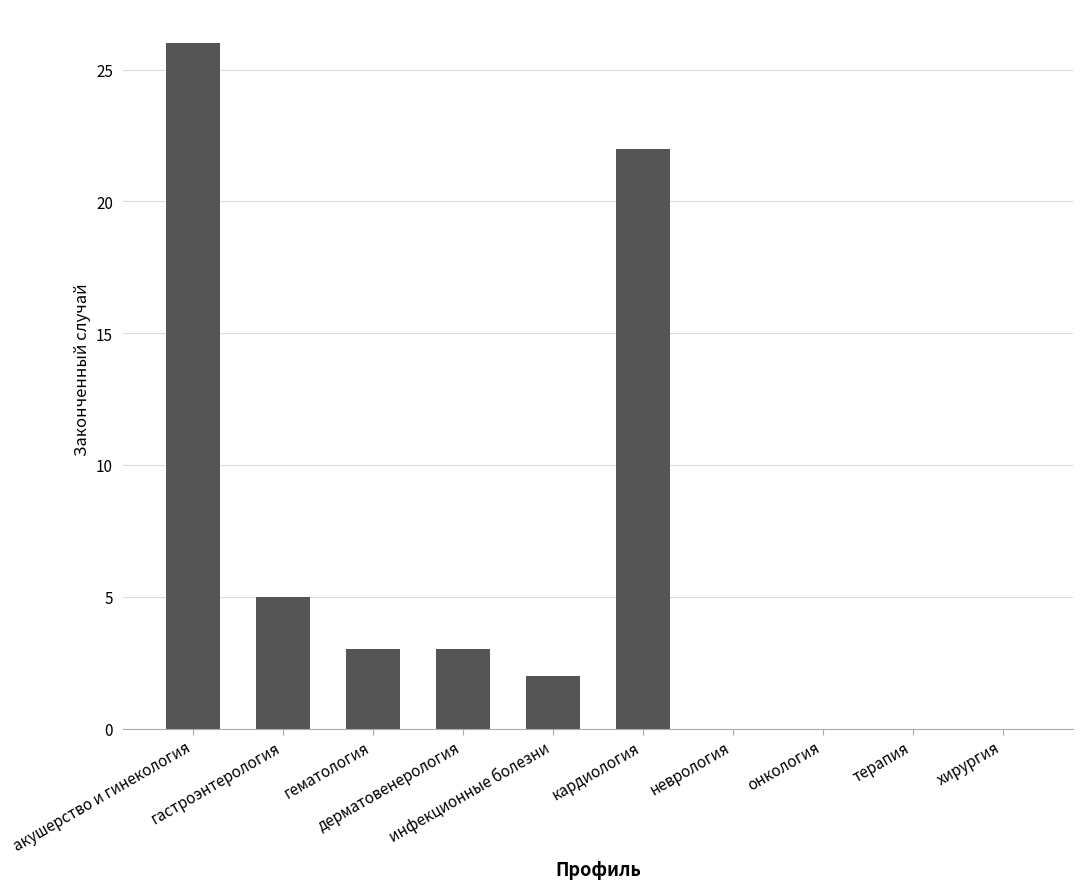

What is the maximum value shown in the chart?

26